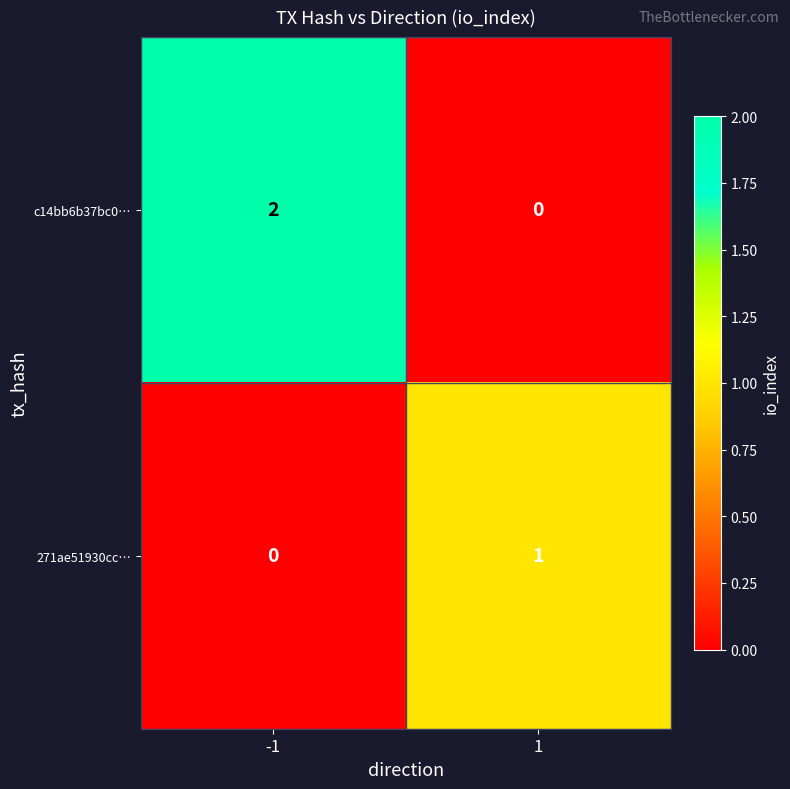

How many categories are shown in the chart?

2